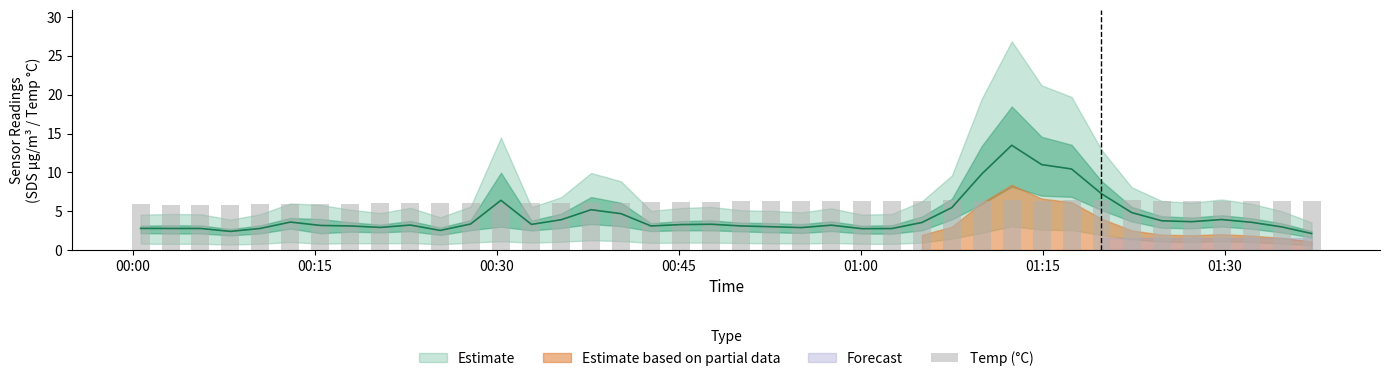

Does the chart contain any negative values?

No